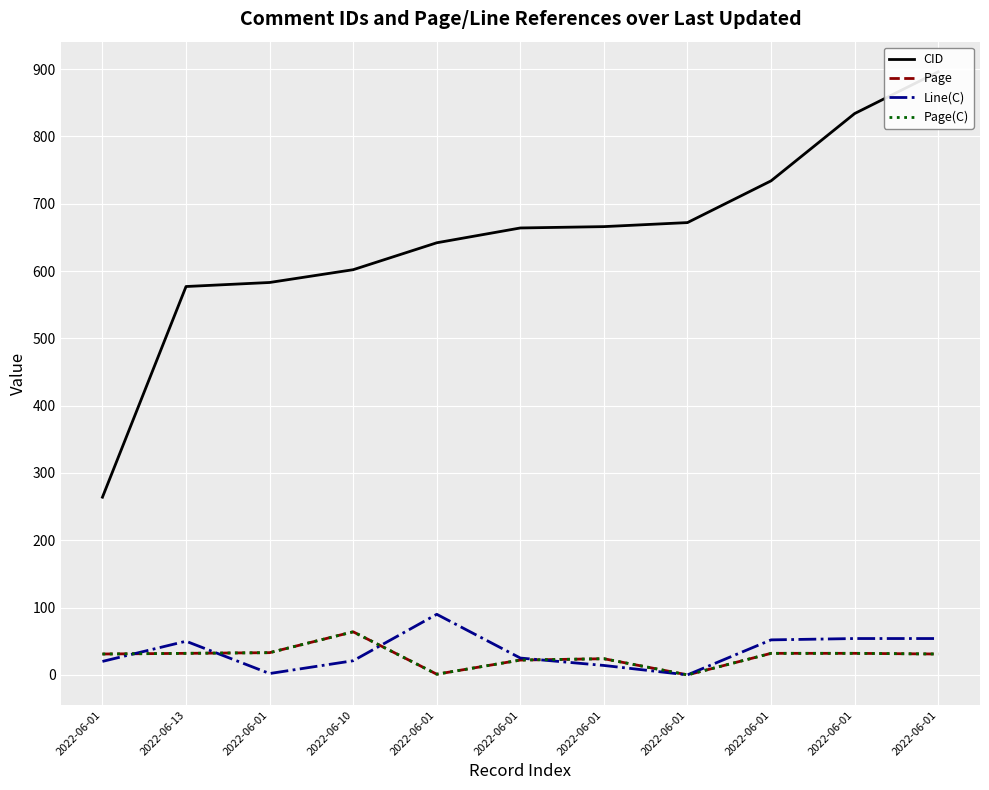

Which series has the largest range (max minus min)?

CID